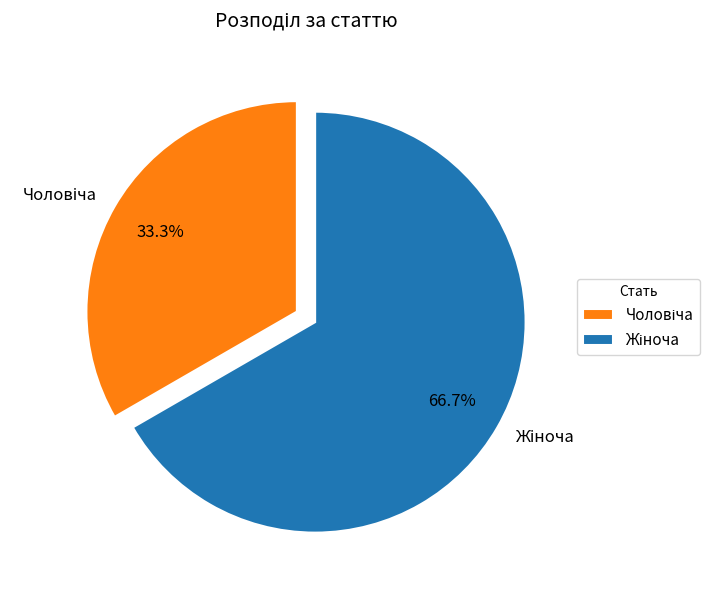

Does any single category account for the majority?

Yes